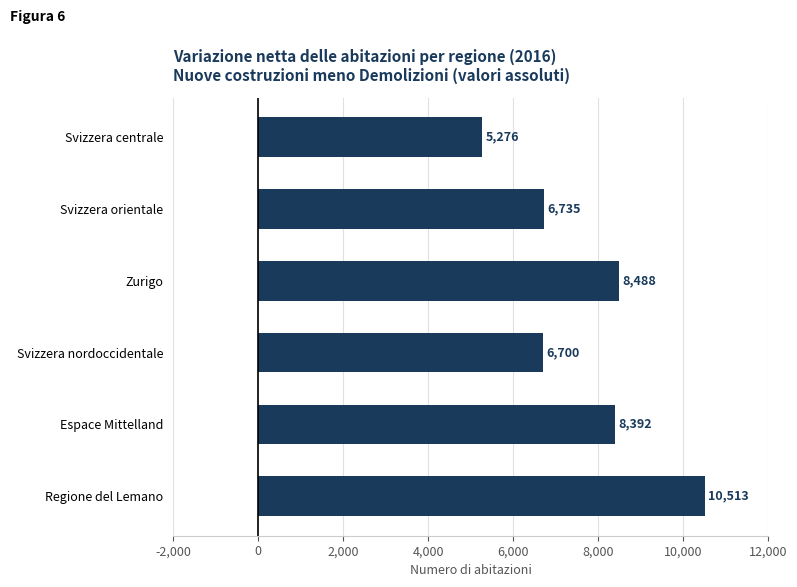

Which label corresponds to the largest value in the chart?

Regione del Lemano